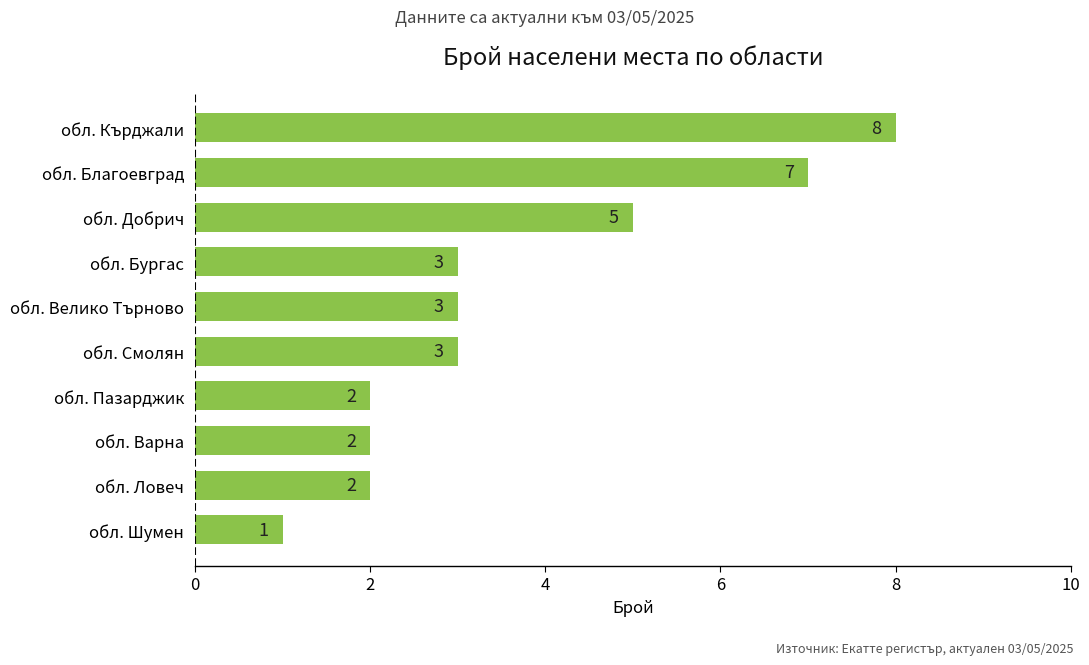

True or false: the data shows 2 at обл. Ловеч.

True